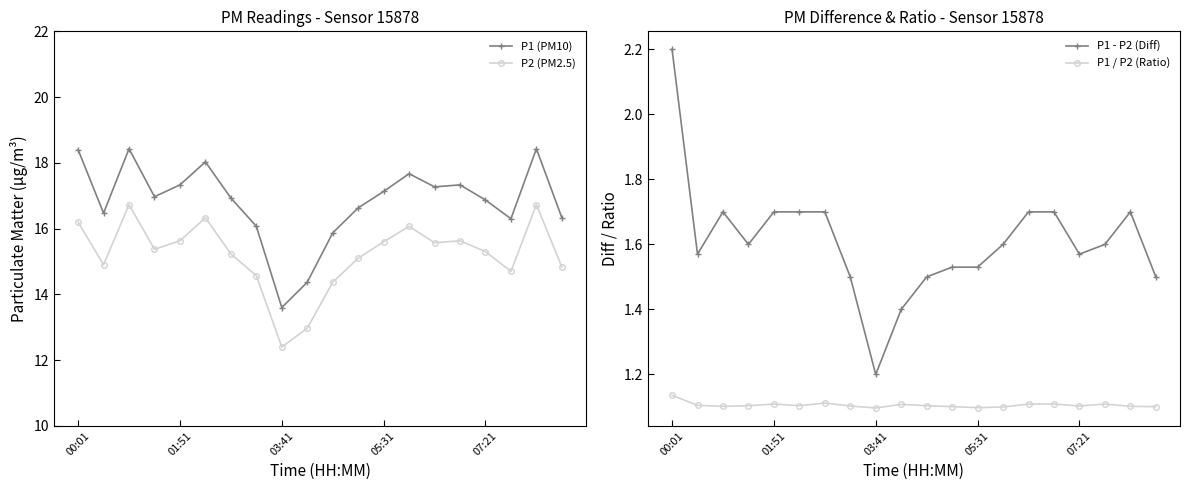

What are all the series names shown in the legend?

P1 (PM10), P2 (PM2.5), P1 - P2 (Diff), P1 / P2 (Ratio)